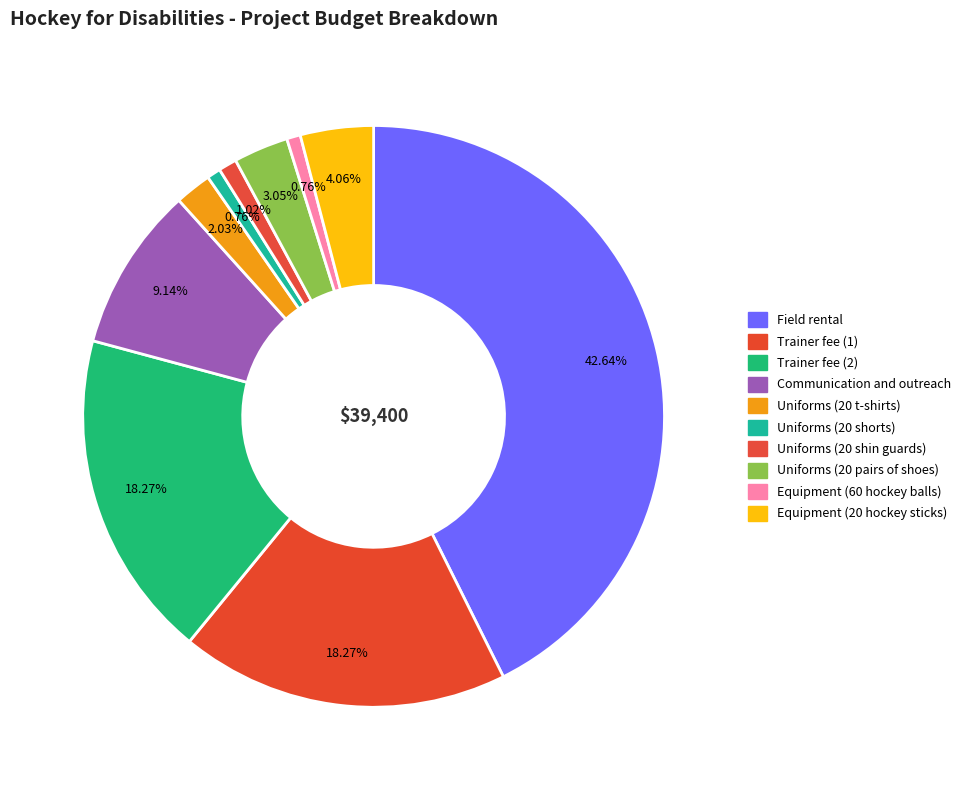

To the nearest percent, what is the difference between the largest and smallest slice percentages?

42%